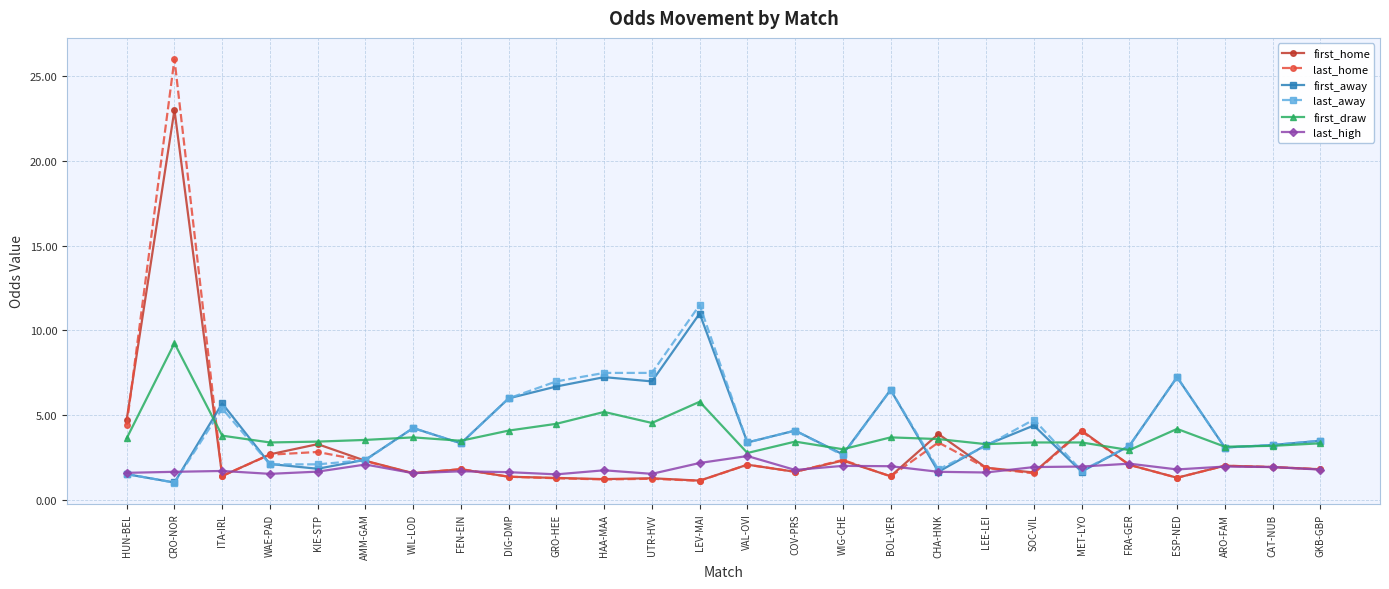

What is the difference between the second highest and second lowest values in the last_away series?

6.0